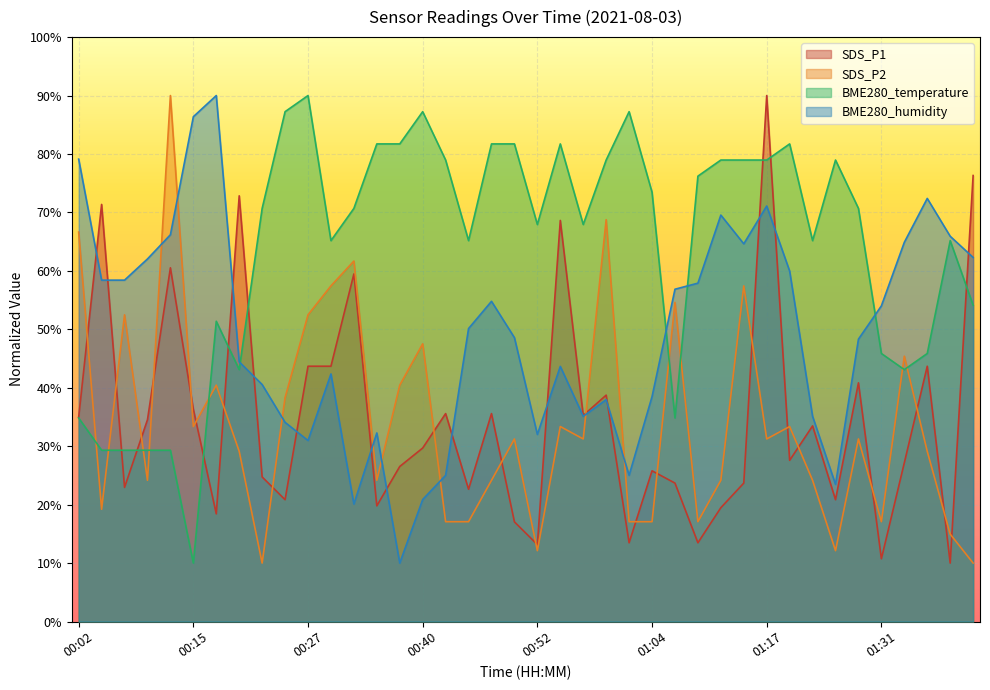

What is the total value across all series at 01:04?

154.8